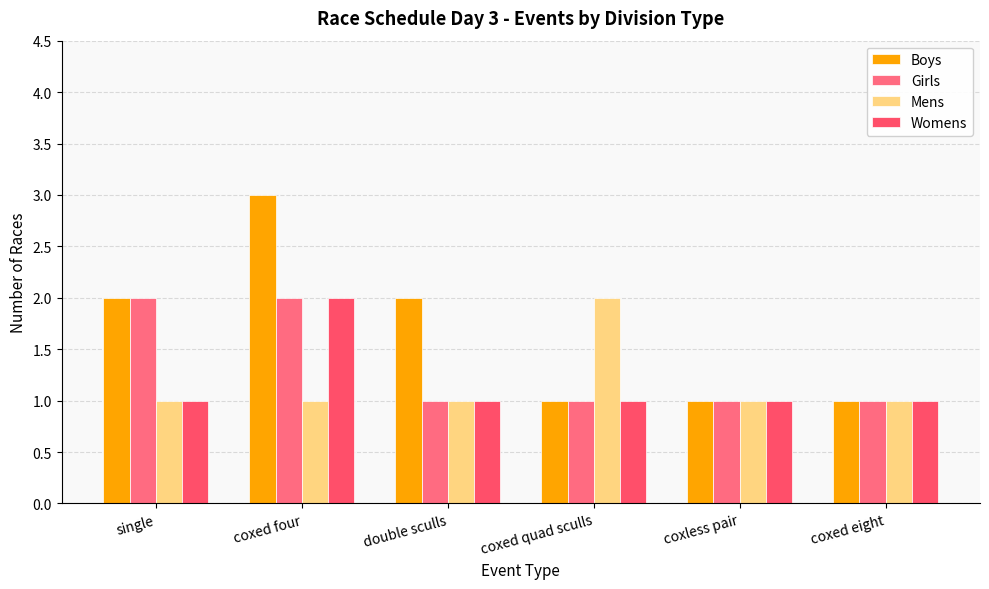

Reading left to right, transcribe all the data shown in this chart.

Boys: 2	3	2	1	1	1
Girls: 2	2	1	1	1	1
Mens: 1	1	1	2	1	1
Womens: 1	2	1	1	1	1